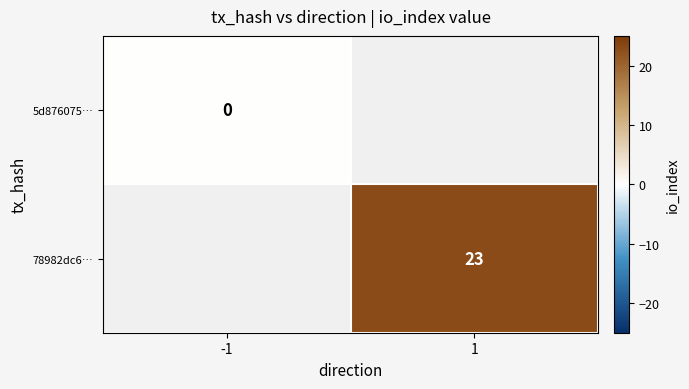

Rank the categories by 5d876075… value from lowest to highest.

-1, 1